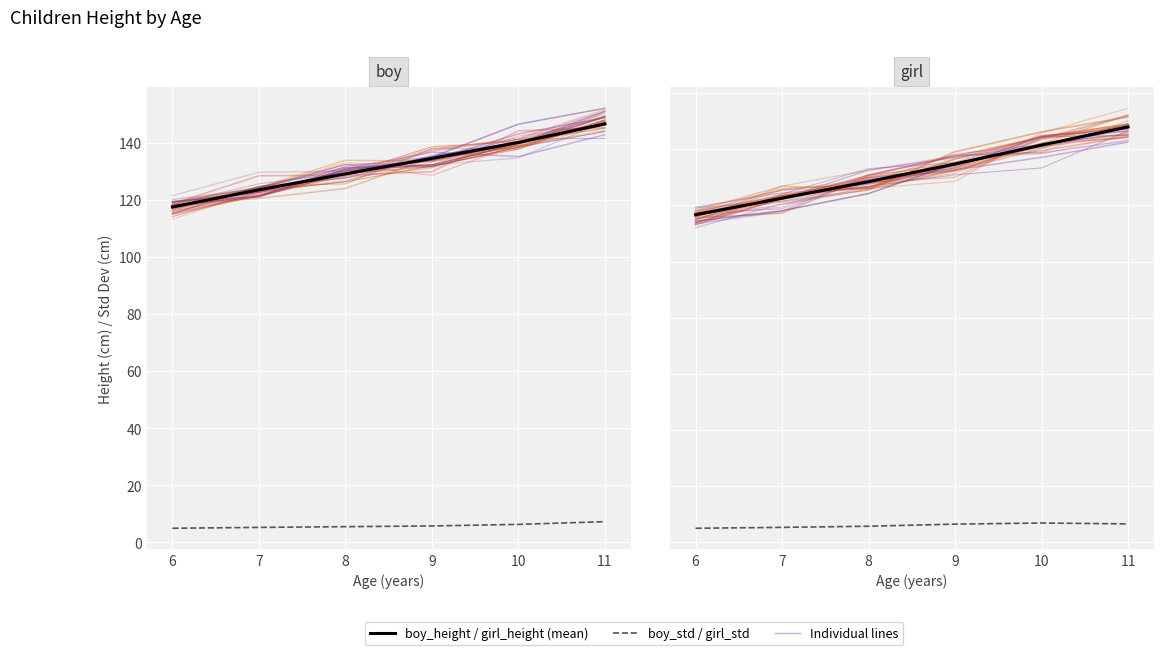

What is the sum of the girl_height values at 10 and 11?

289.5